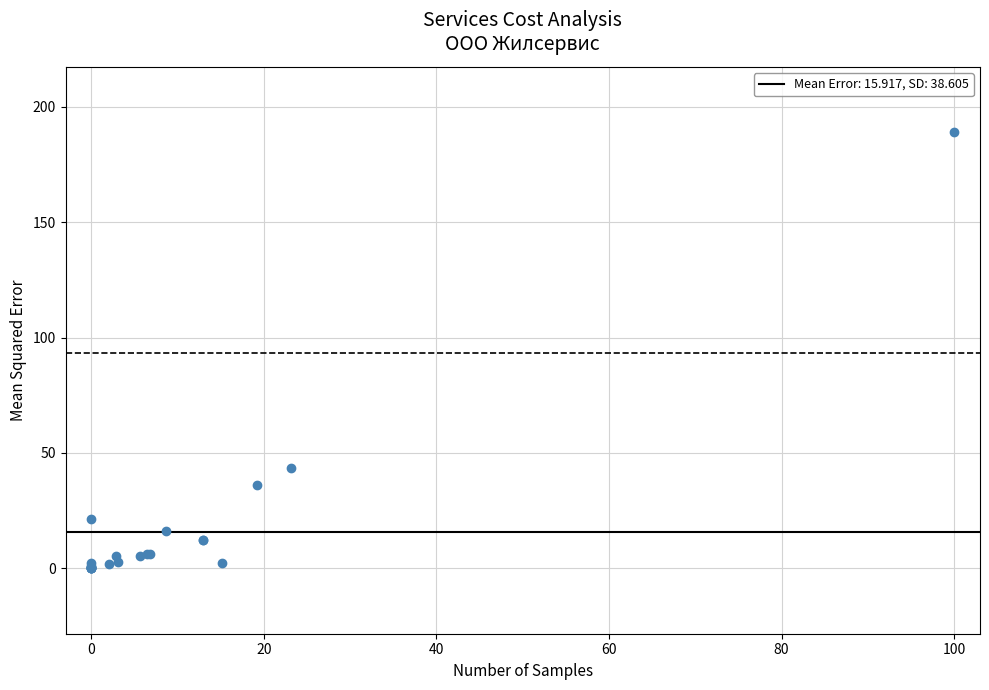

What Y value in the scatter plot is closest to 94?

43.7